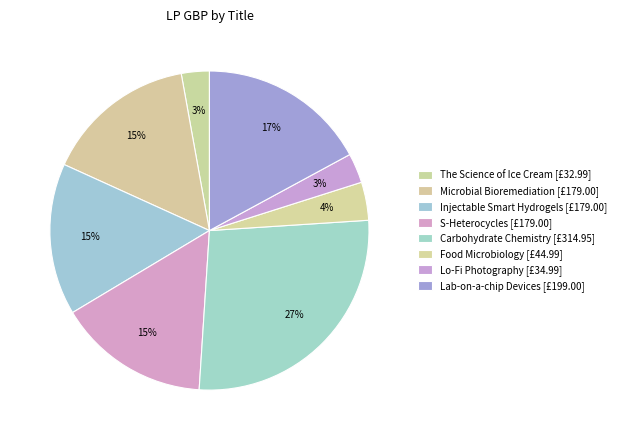

Which slice is the smallest?

The Science of Ice Cream